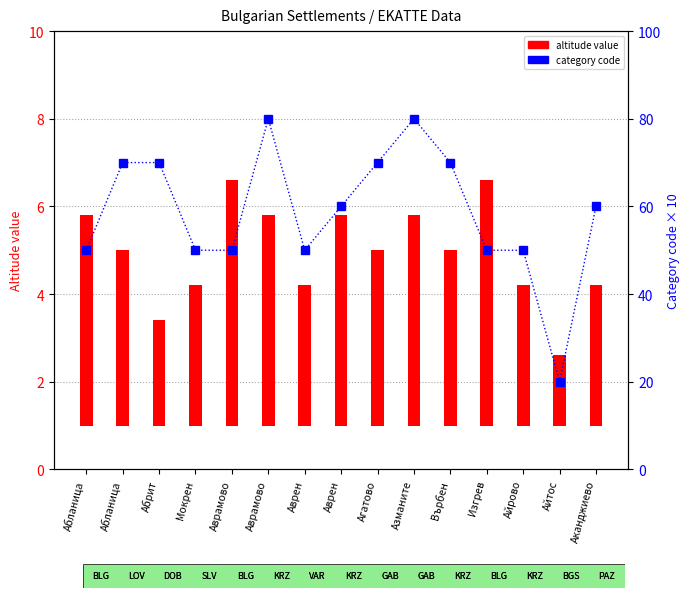

What is the label of the 9th bar from the right?

Аврен